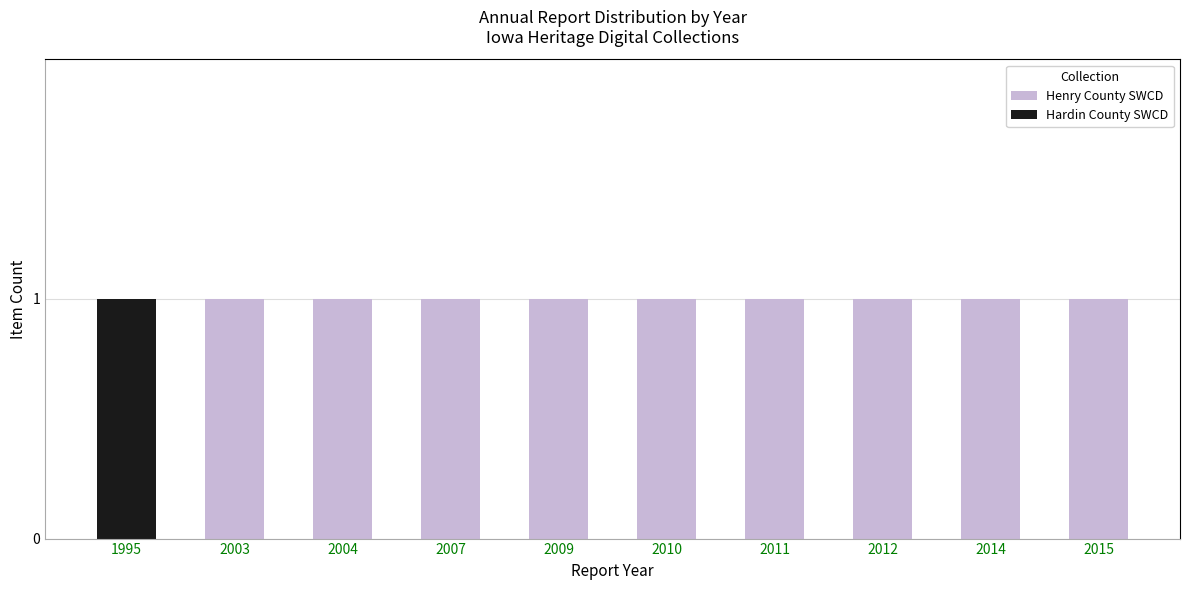

True or false: Henry County SWCD has a value of 1 at 2012.

True